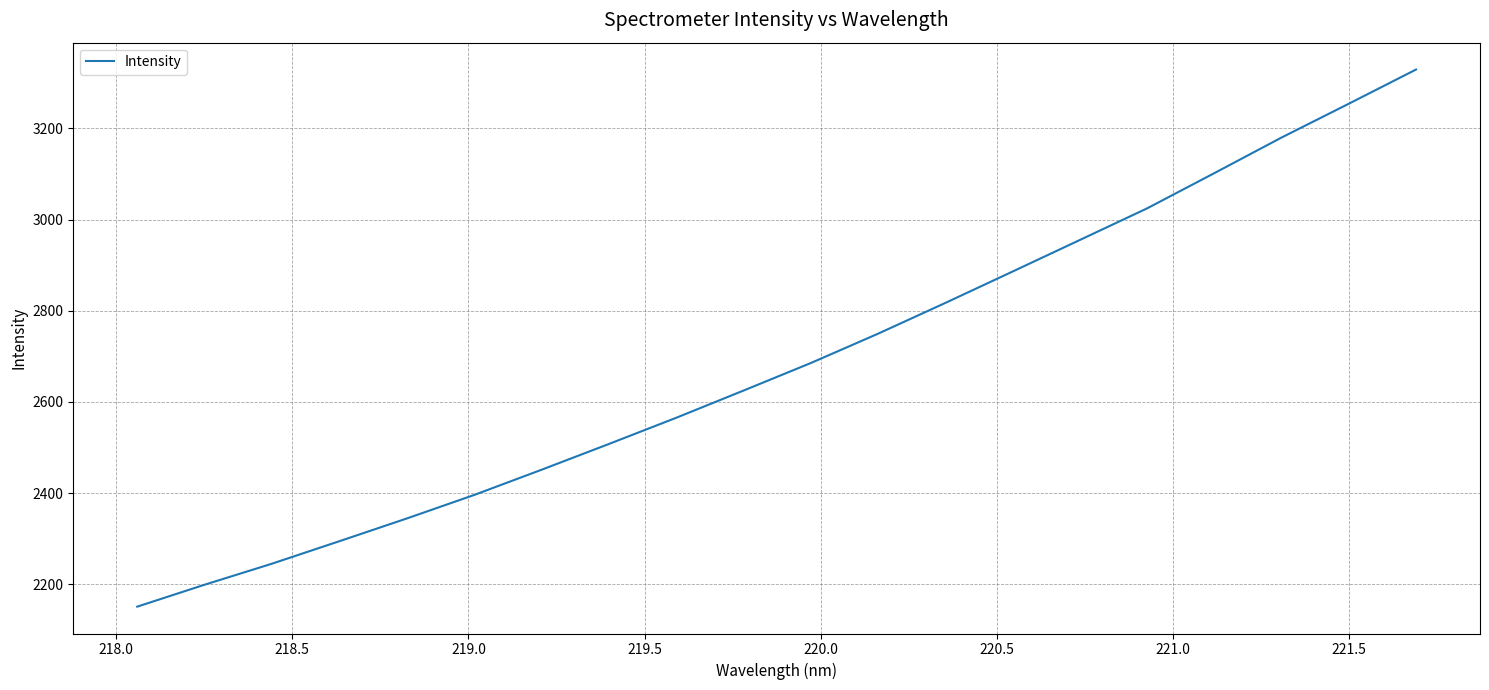

What is the difference between the second highest and minimum values?

1103.6